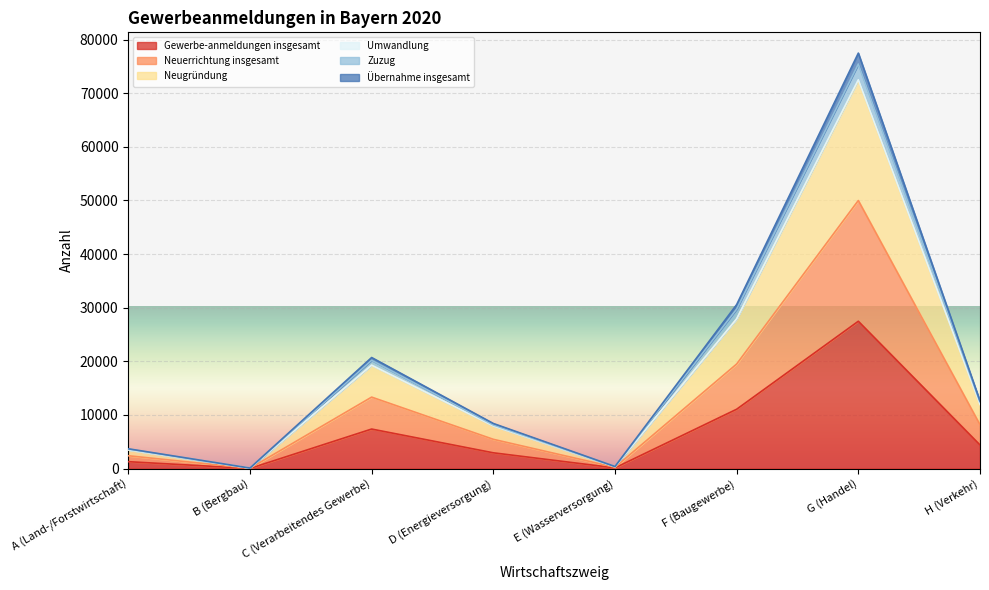

At which category does Neugründung reach its first local valley?

B (Bergbau)